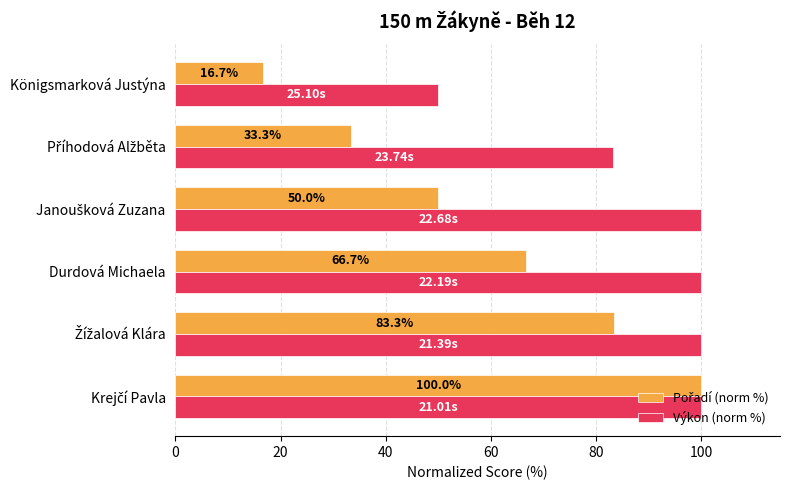

Which label corresponds to the smallest value in the chart?

Königsmarková Justýna